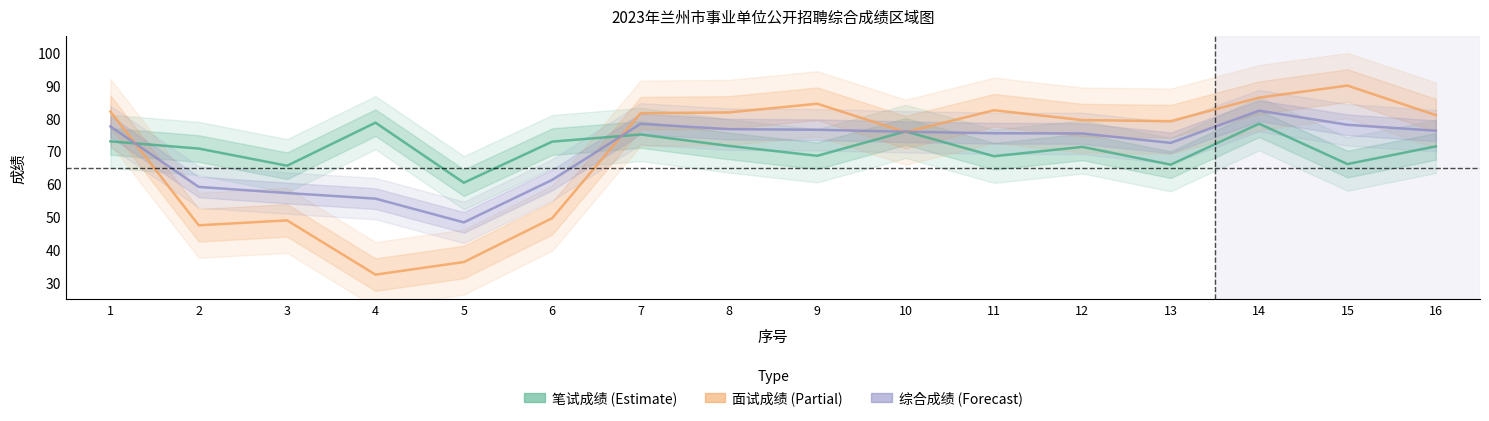

What is the difference between the maximum and minimum values in the 笔试成绩 series?

18.3